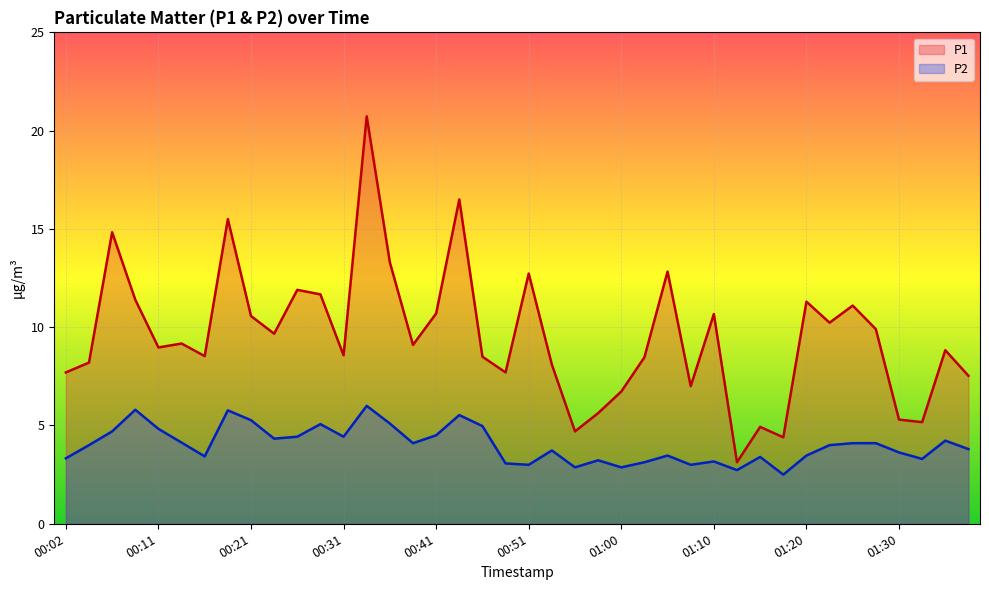

What is the difference between the P2 values at 00:28 and 00:51?

2.1